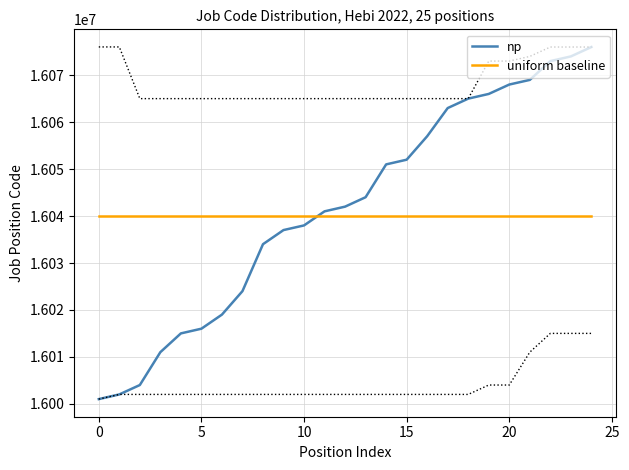

What is the minimum value for np?

16001011